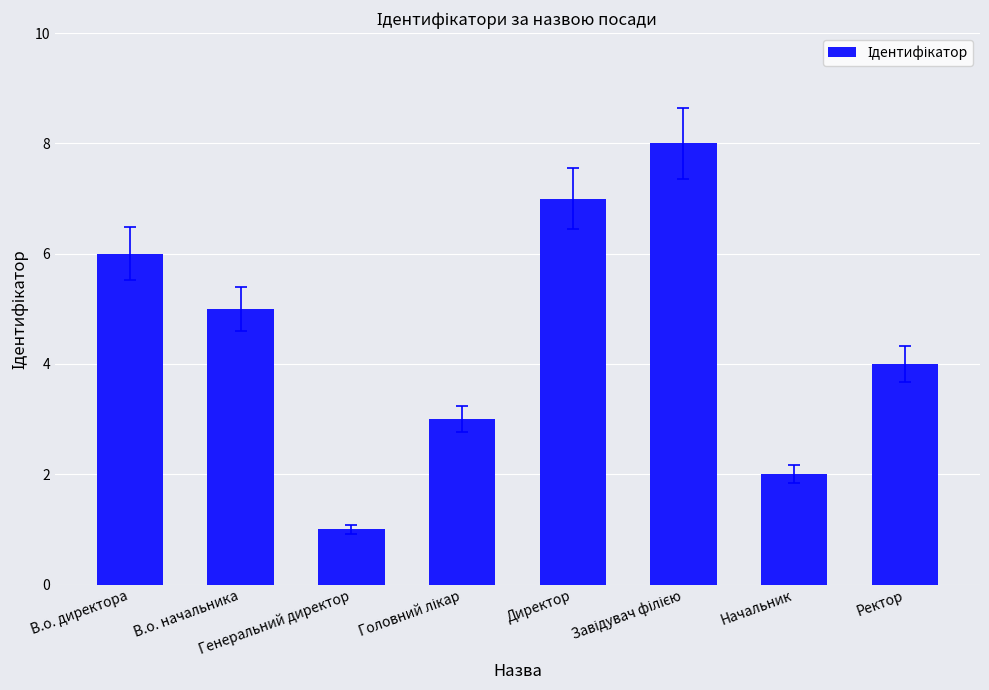

Read the value at В.о. директора.

6